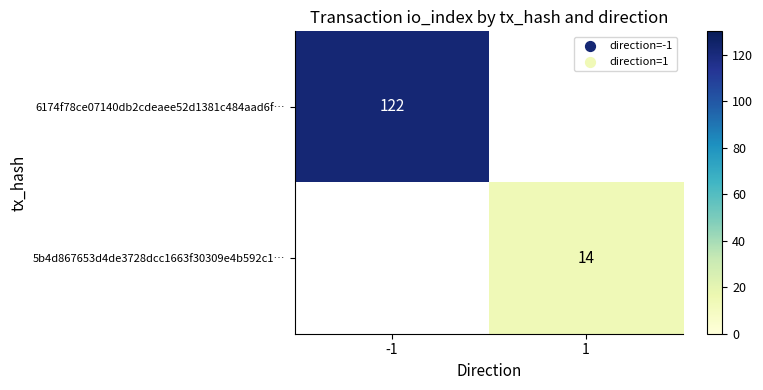

The value of 6174f78ce07140db2cdeaee52d1381c484aad6f… at -1 is 122. True or false?

True